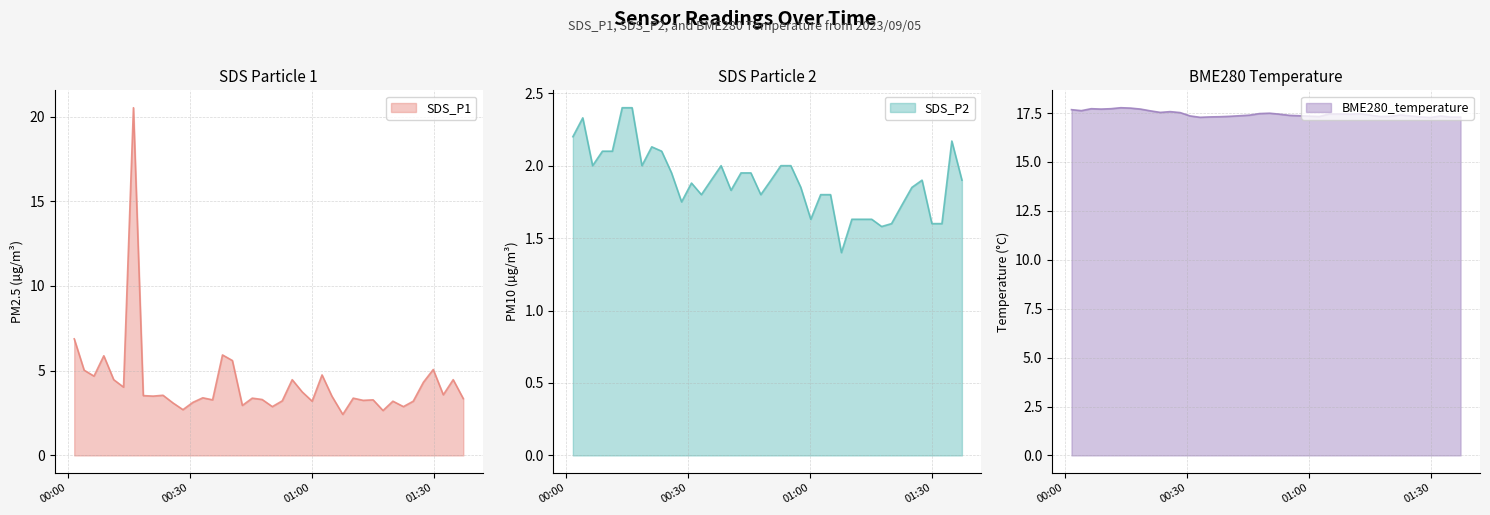

Between 2023/09/05 00:11:19 and 2023/09/05 00:13:44, which series saw the biggest shift?

SDS_P1